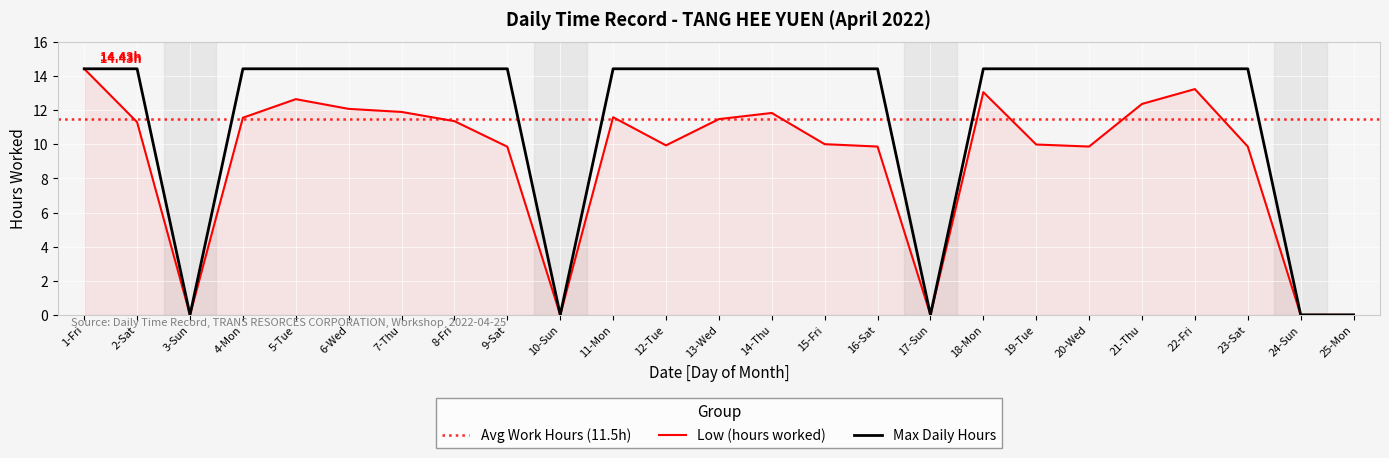

List the labels in order of value, largest first.

1-Fri, 22-Fri, 18-Mon, 5-Tue, 21-Thu, 6-Wed, 7-Thu, 14-Thu, 11-Mon, 4-Mon, 13-Wed, 8-Fri, 2-Sat, 15-Fri, 19-Tue, 12-Tue, 16-Sat, 20-Wed, 23-Sat, 9-Sat, 3-Sun, 10-Sun, 17-Sun, 24-Sun, 25-Mon